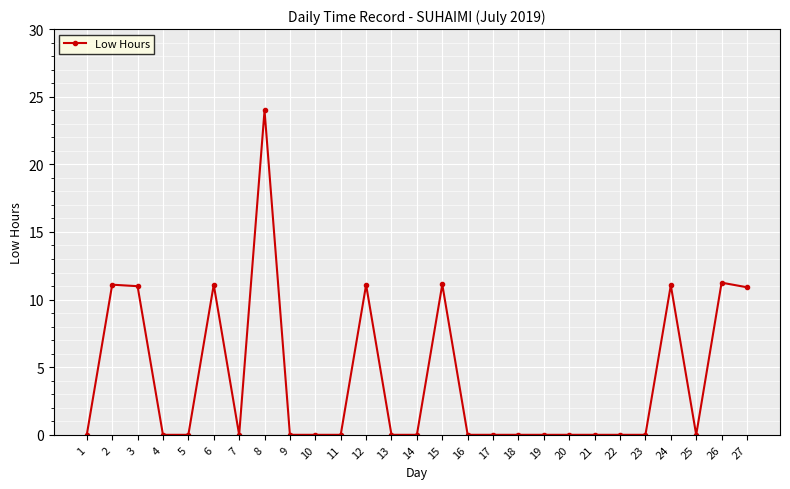

What is the greatest value displayed?

24.0